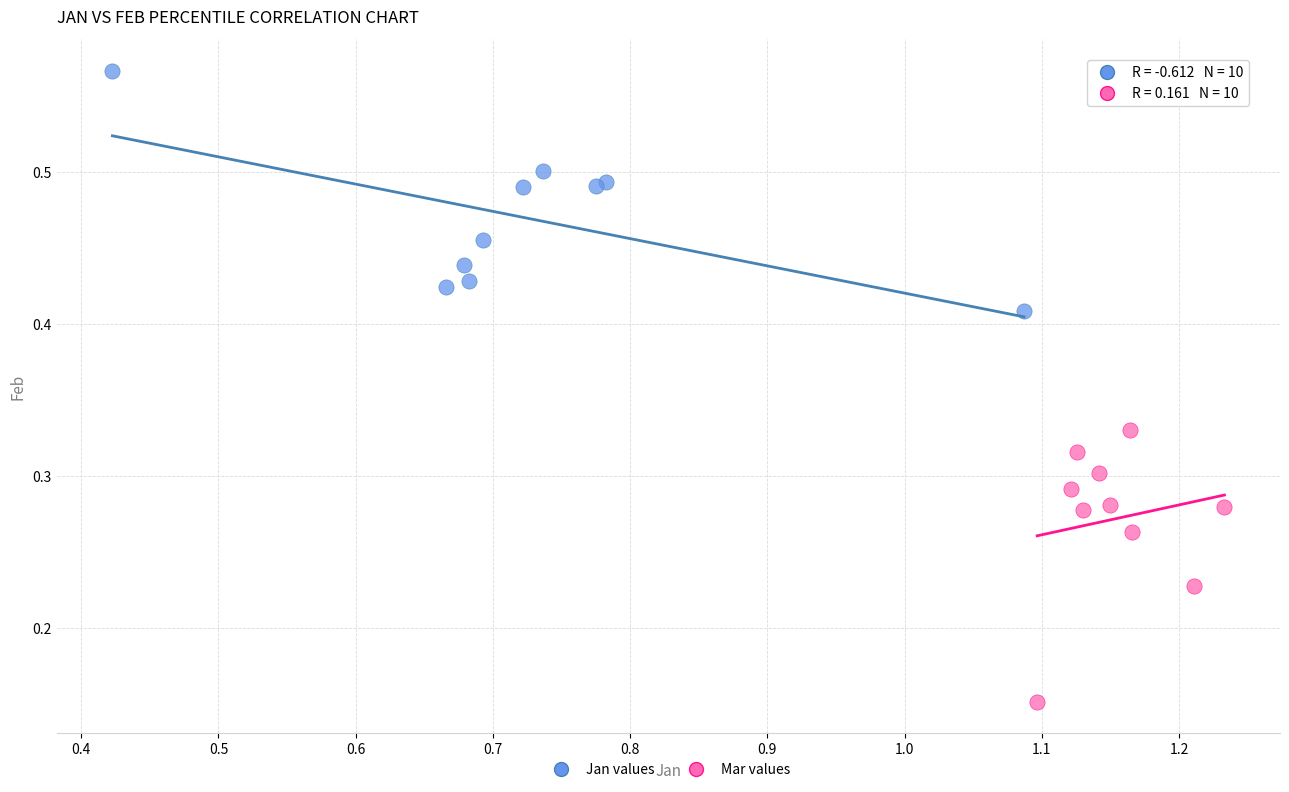

Which series reaches the maximum Y coordinate?

Jan values